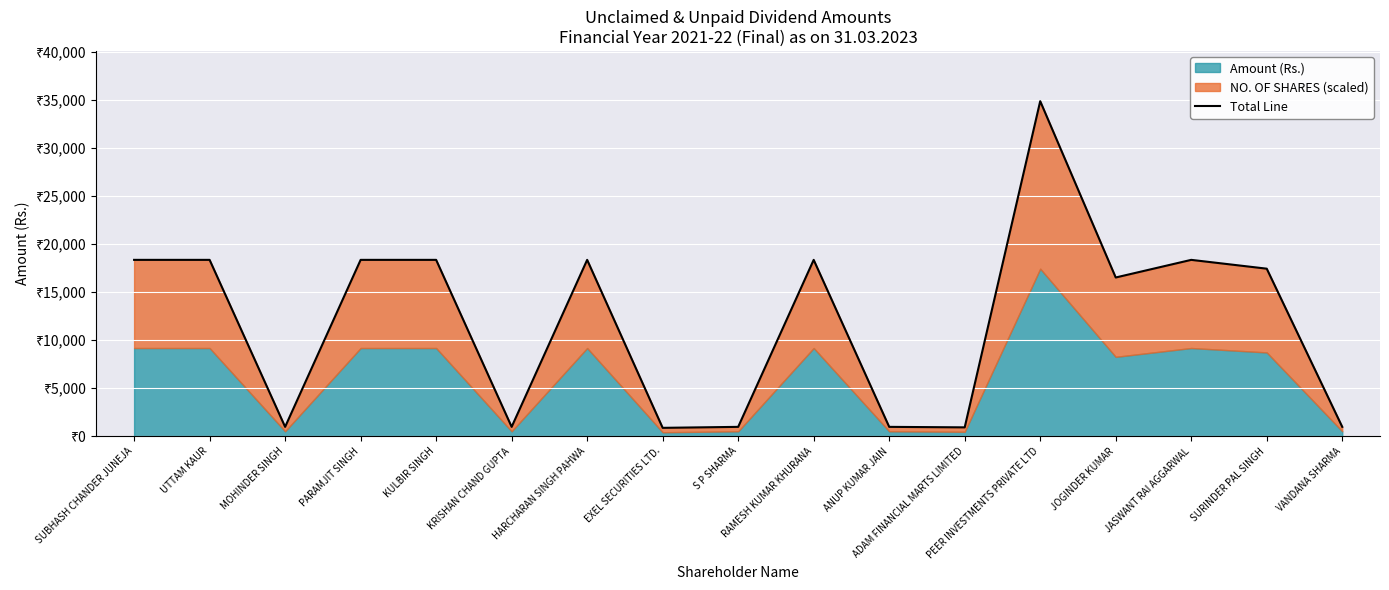

Reading right to left, list all the values displayed in this chart.

VANDANA SHARMA=969	SURINDER PAL SINGH=17442	JASWANT RAI AGGARWAL=18360	JOGINDER KUMAR=16524	PEER INVESTMENTS PRIVATE LTD=34884	ADAM FINANCIAL MARTS LIMITED=918	ANUP KUMAR JAIN=969	RAMESH KUMAR KHURANA=18360	S P SHARMA=969	EXEL SECURITIES LTD.=867	HARCHARAN SINGH PAHWA=18360	KRISHAN CHAND GUPTA=969	KULBIR SINGH=18360	PARAMJIT SINGH=18360	MOHINDER SINGH=969	UTTAM KAUR=18360	SUBHASH CHANDER JUNEJA=18360